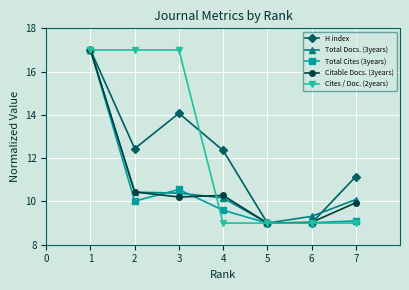

Is the value of Citable Docs. (3years) at 1 greater than the value of Total Cites (3years) at 7?

Yes